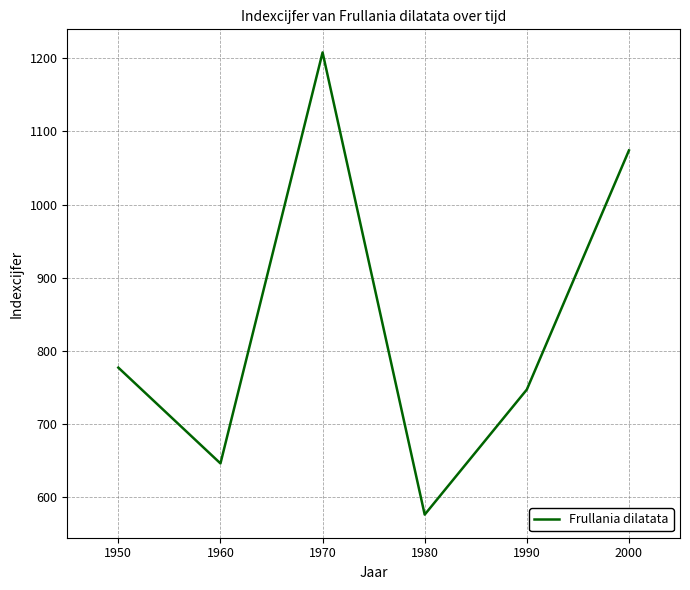

What is the average value?

838